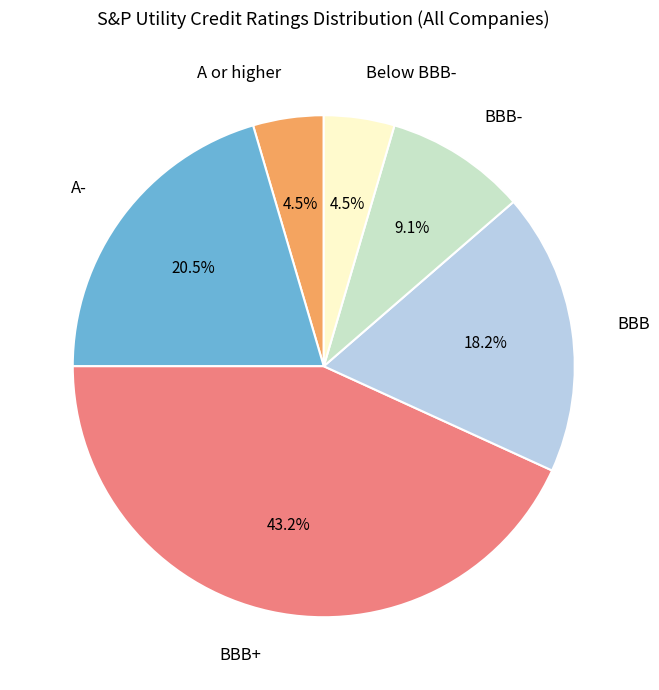

Is BBB the majority of the pie?

No